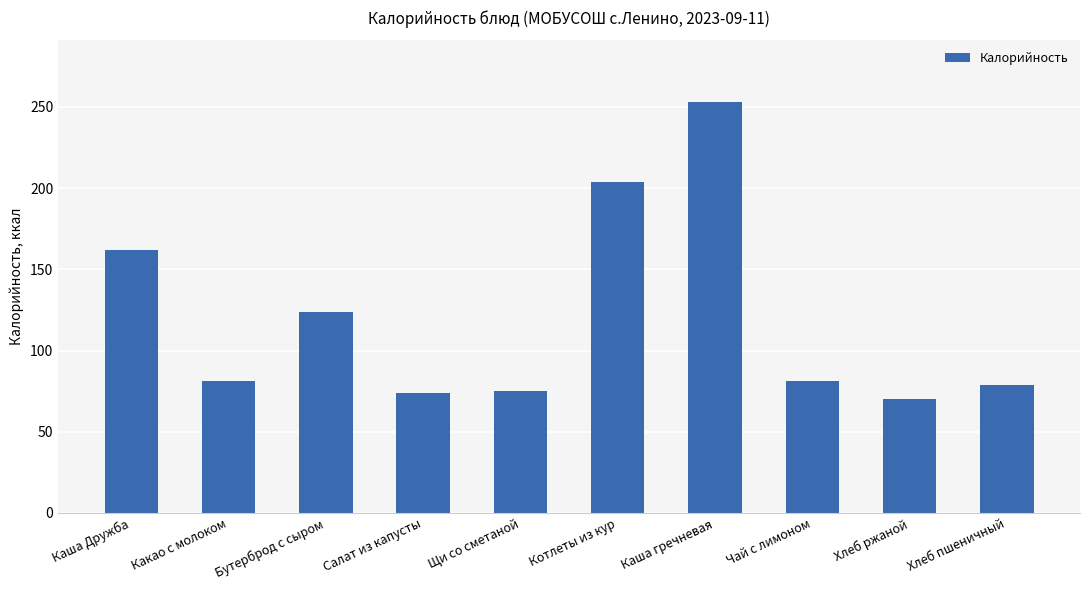

What position from the right is Каша Дружба?

10